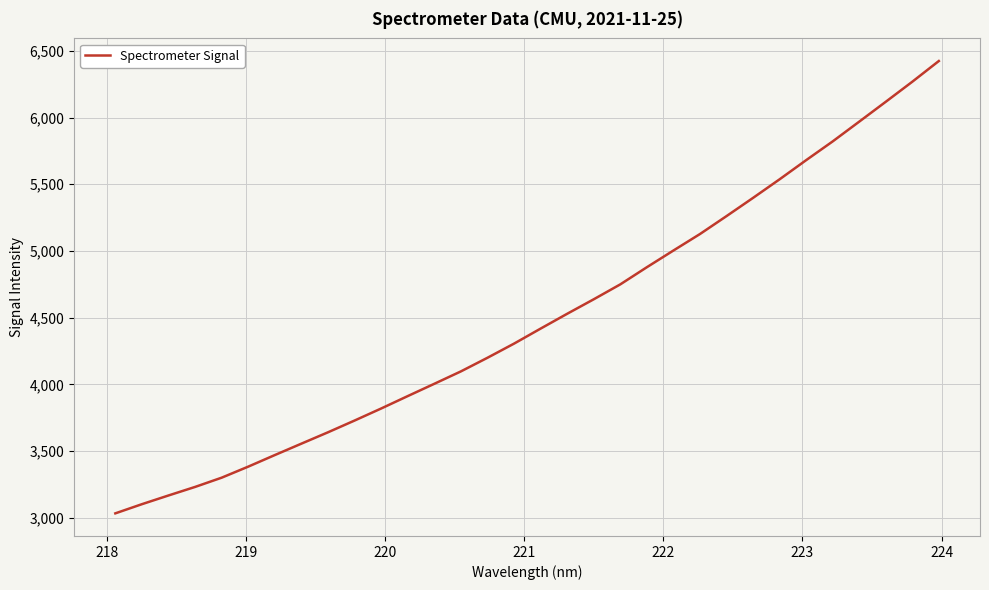

Count the number of values greater than 4417.

16